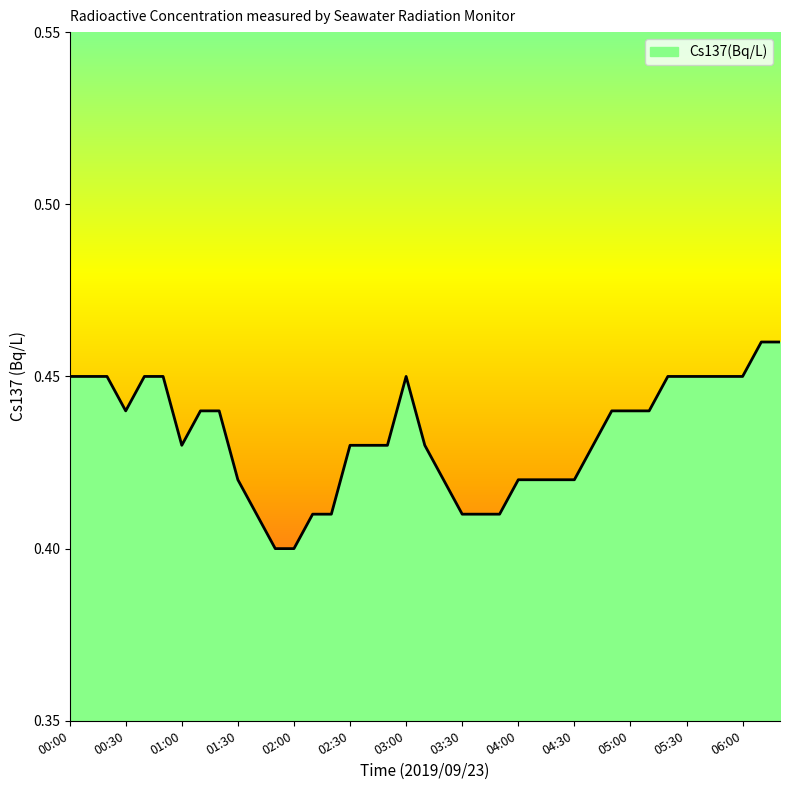

What is the smallest value displayed?

0.4